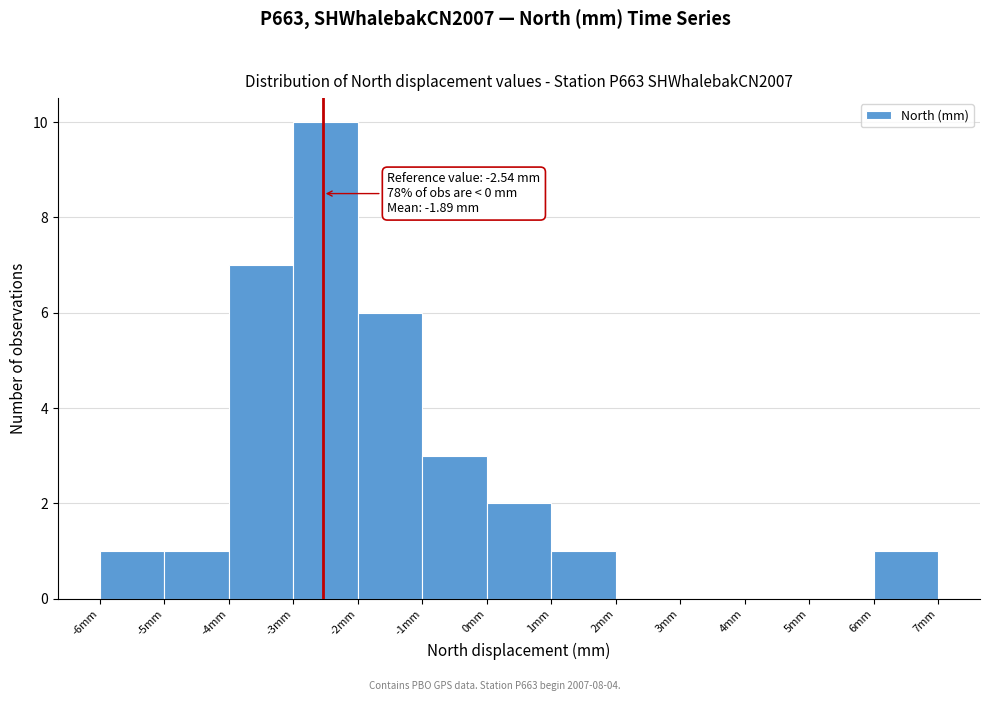

Which range on the x-axis has the tallest bar?

-3 to -2